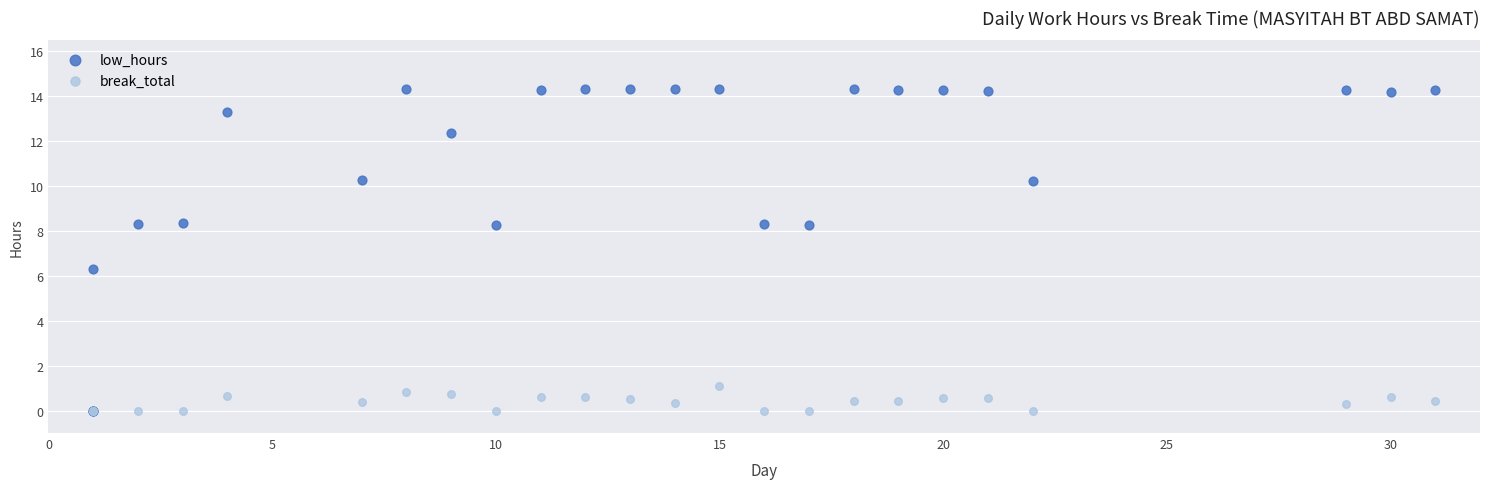

Which series has the widest spread of Y values?

low_hours